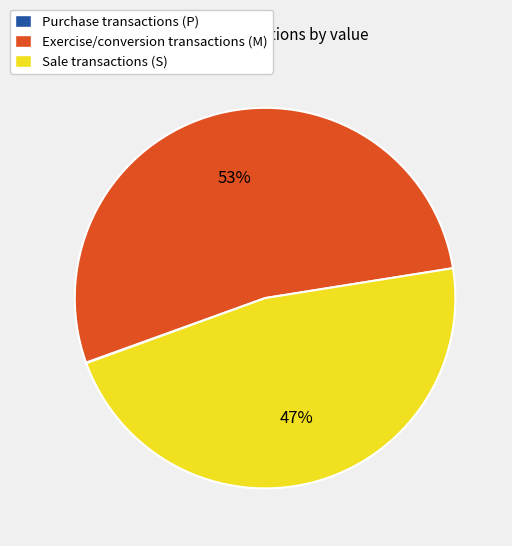

To the nearest percent, what is the average slice percentage?

33%